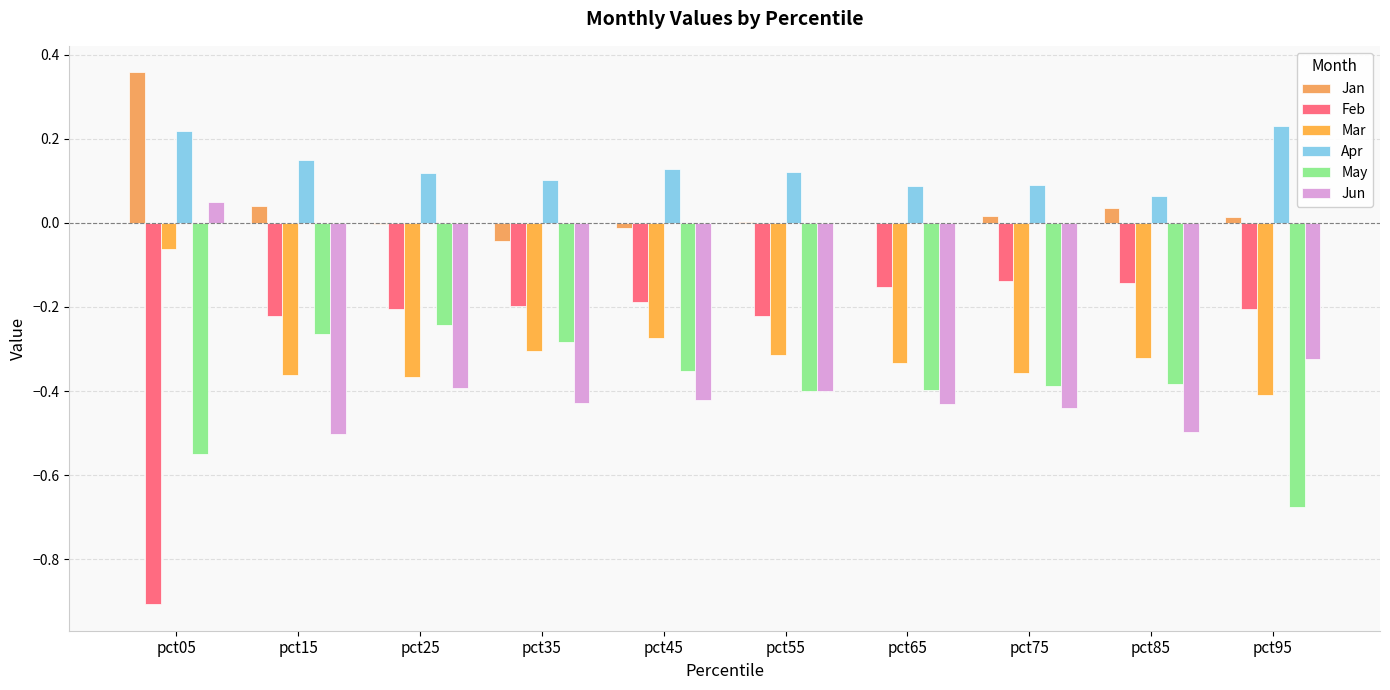

How many groups of bars are there?

10